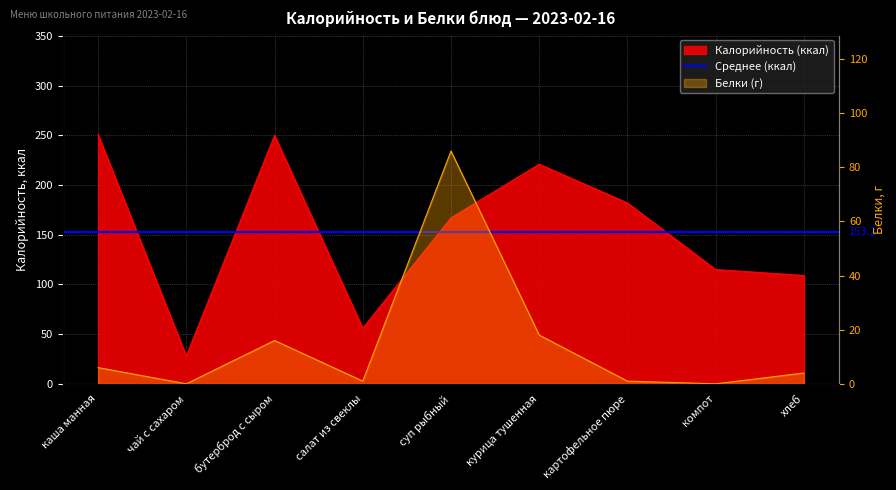

What is the value of the Белки point at the 3rd from the left?

16